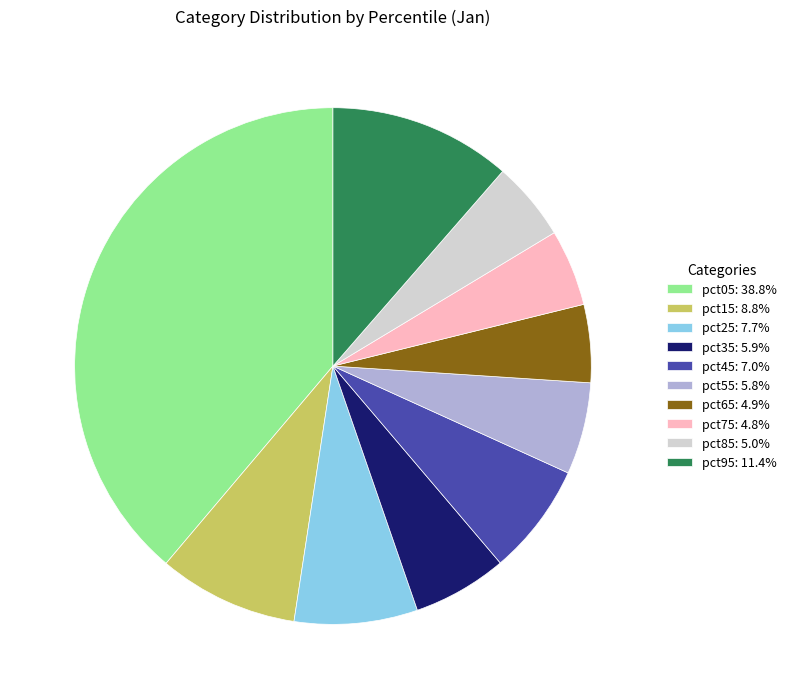

Which category has the biggest portion of the pie?

pct05